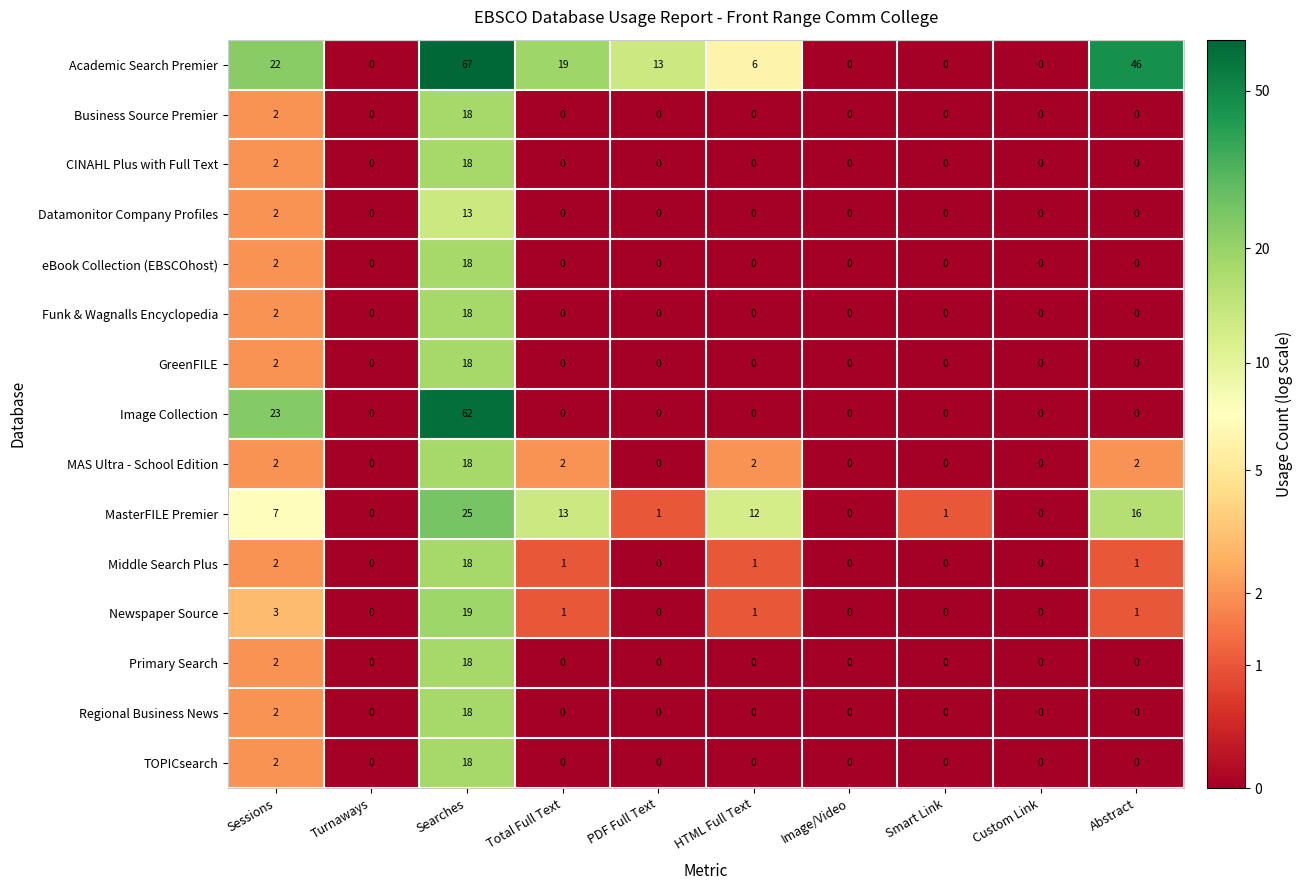

Between Total Full Text and PDF Full Text, which series saw the biggest shift?

MasterFILE Premier